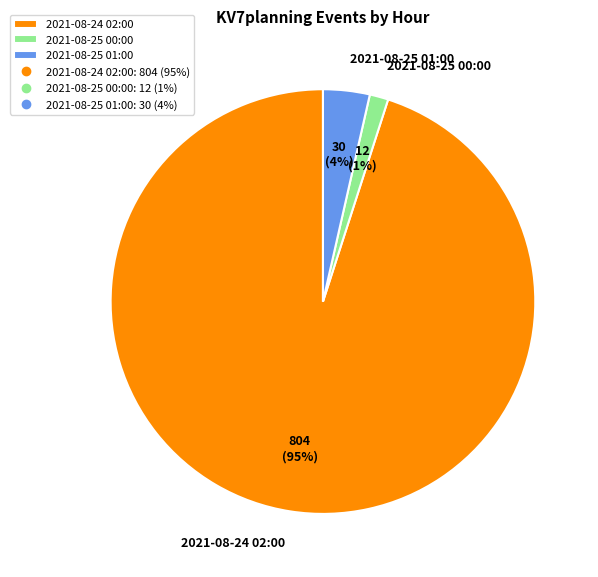

Count the number of slices in the pie.

3